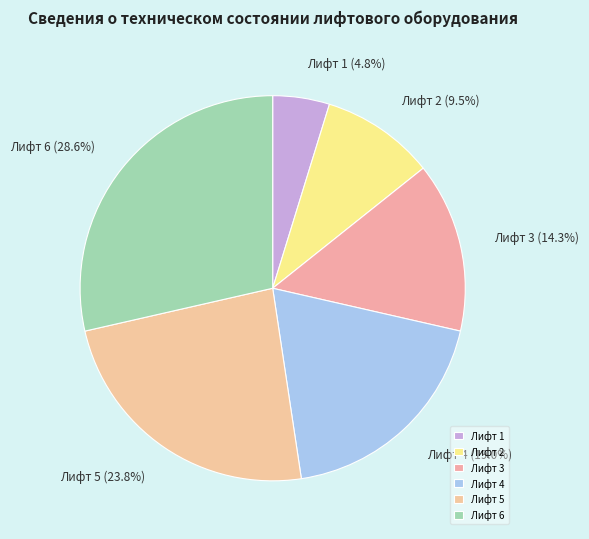

Between Лифт 1 and Лифт 4, which is larger?

Лифт 4